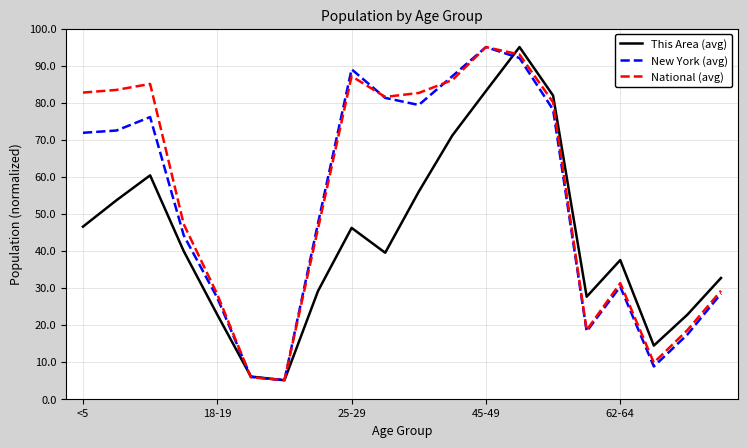

Which series has the largest total across all categories?

National (avg)